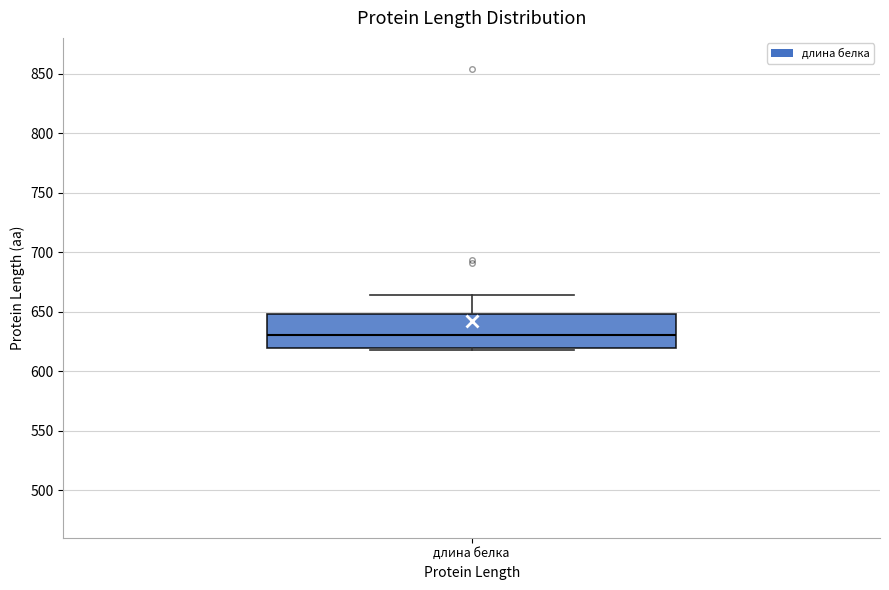

Where does the upper whisker of the box for длина белка end on the y-axis? The values are not printed on the chart, so give them approximately, as read against the axis.

665